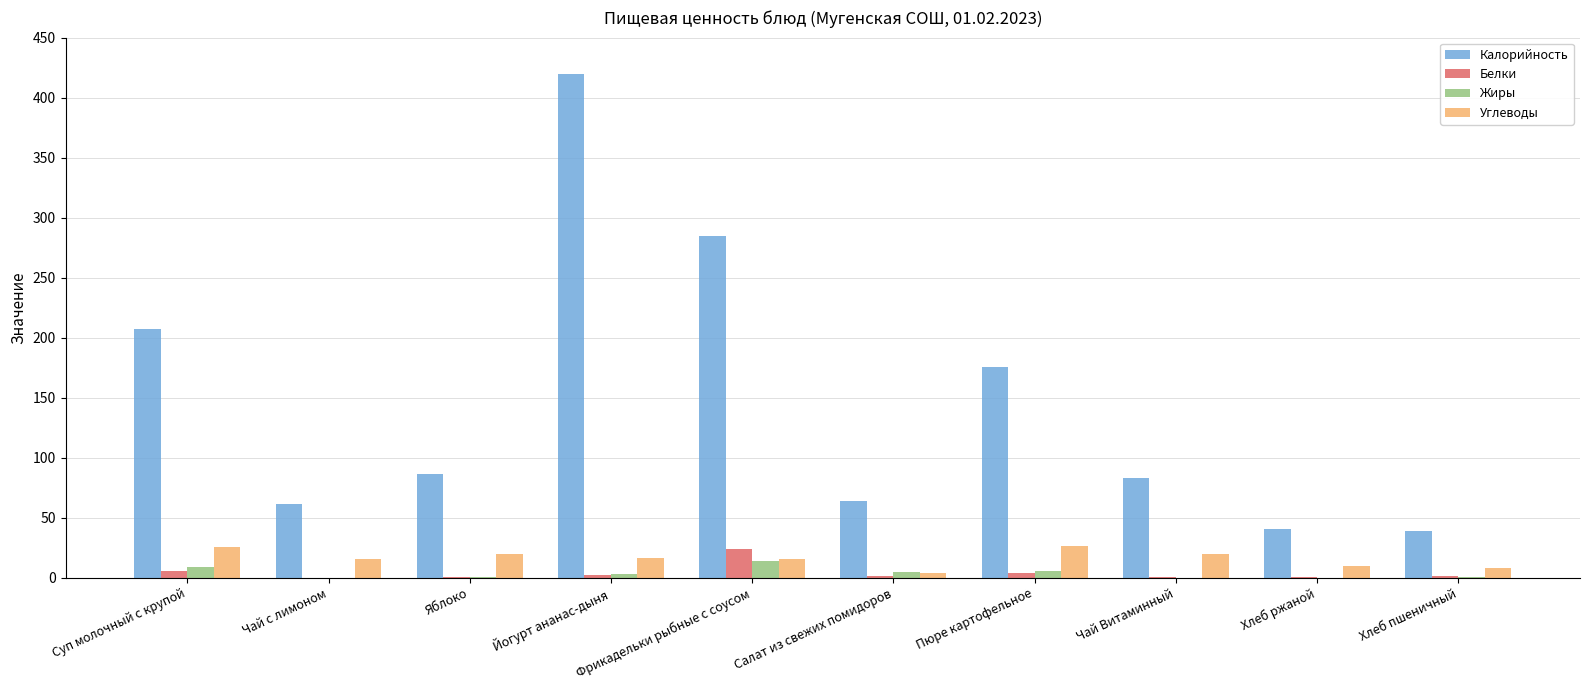

The value of Углеводы at Йогурт ананас-дыня is 16.0. True or false?

True